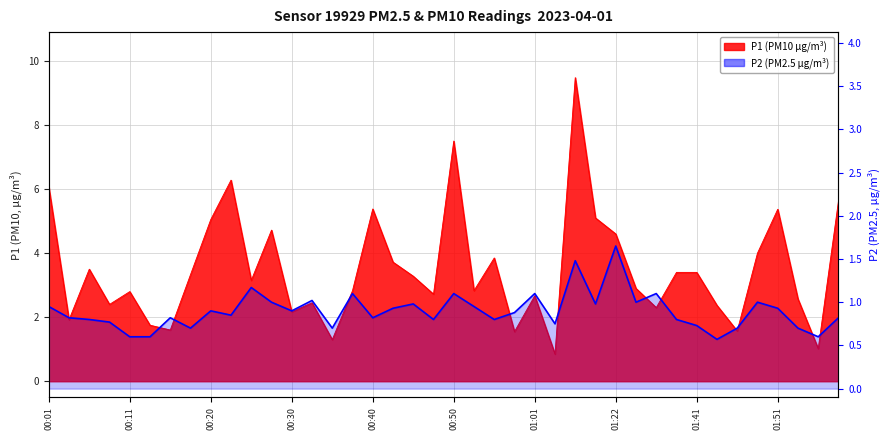

The value at 27 is 1.6. True or false?

False